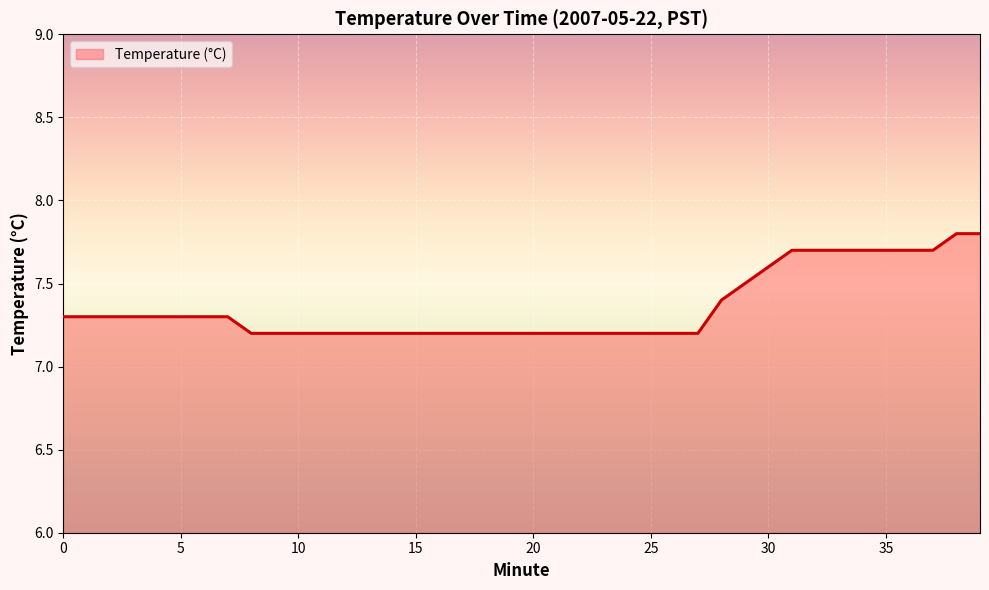

What is the minimum value shown in the chart?

7.2